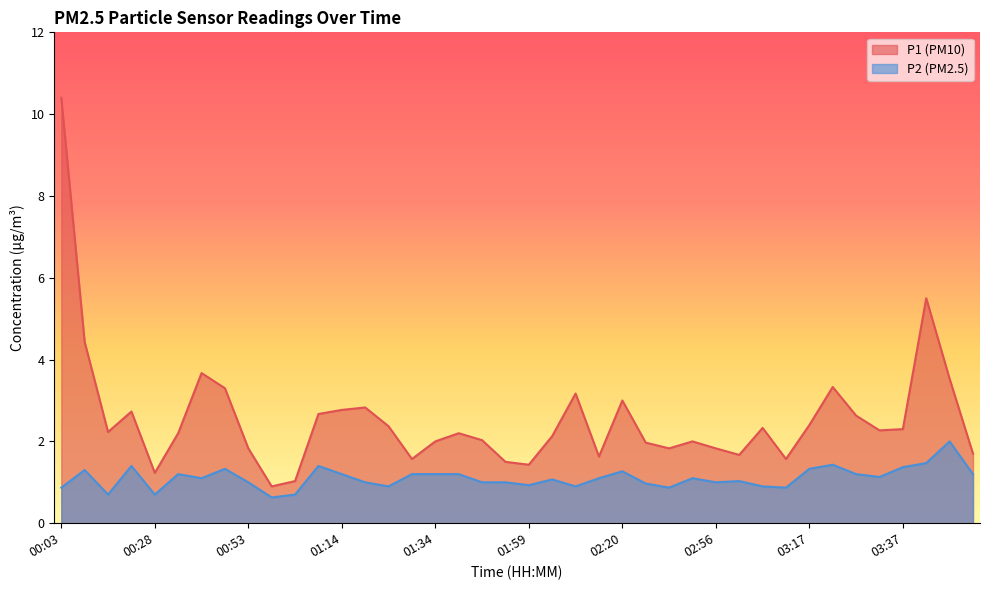

What is the label of the 4th point from the right?

03:37